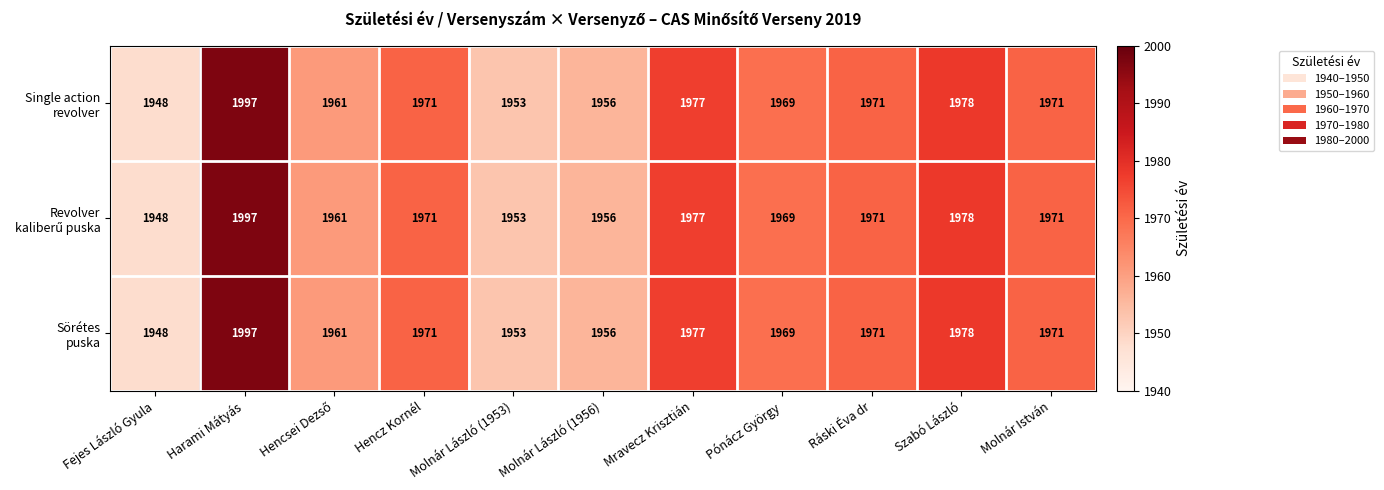

At which category is the sum across all series the highest?

Harami Mátyás